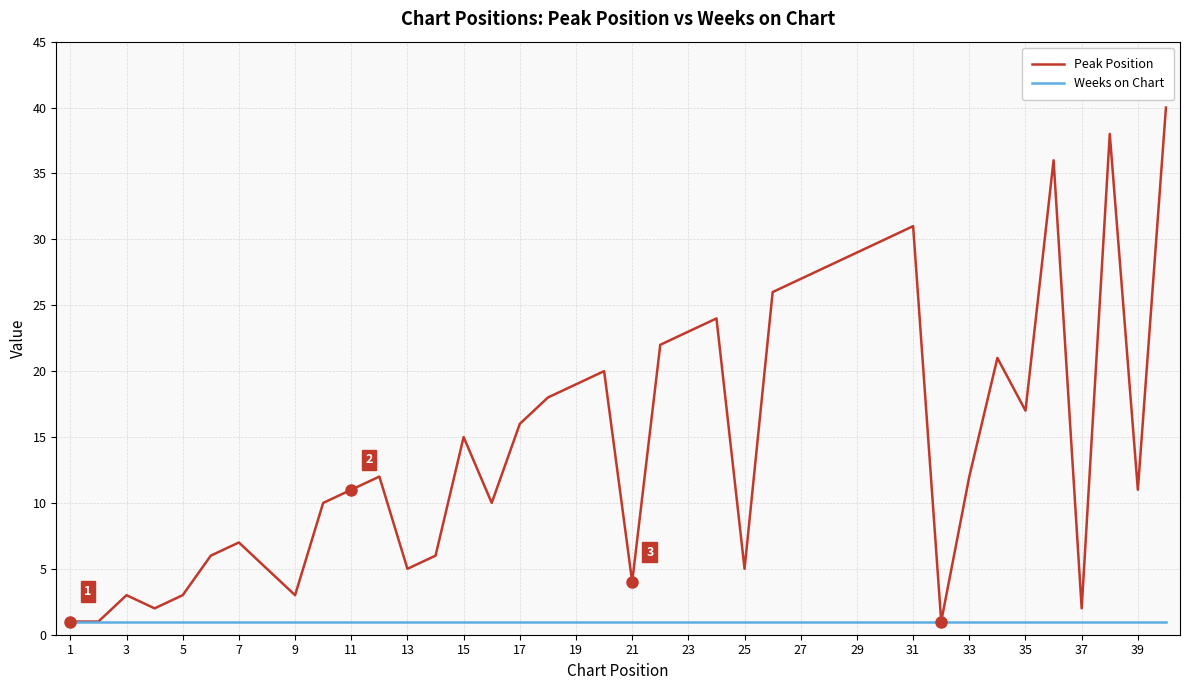

Which series has the widest spread of values?

Peak Position